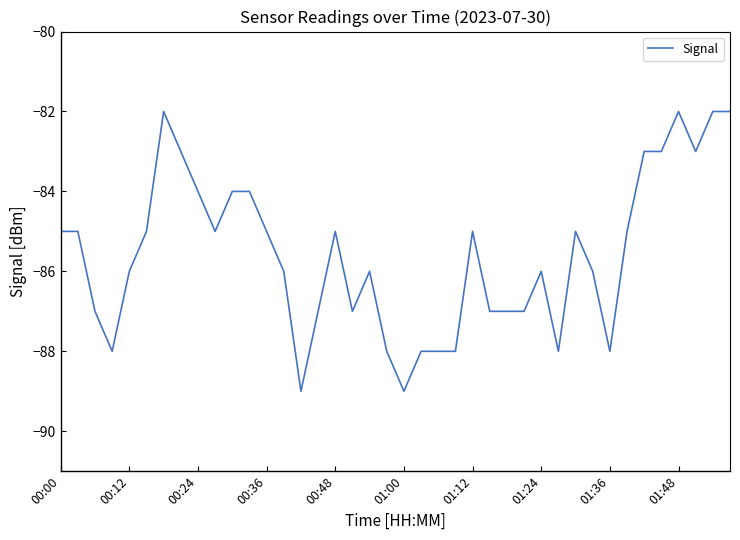

What is the greatest value displayed?

-82